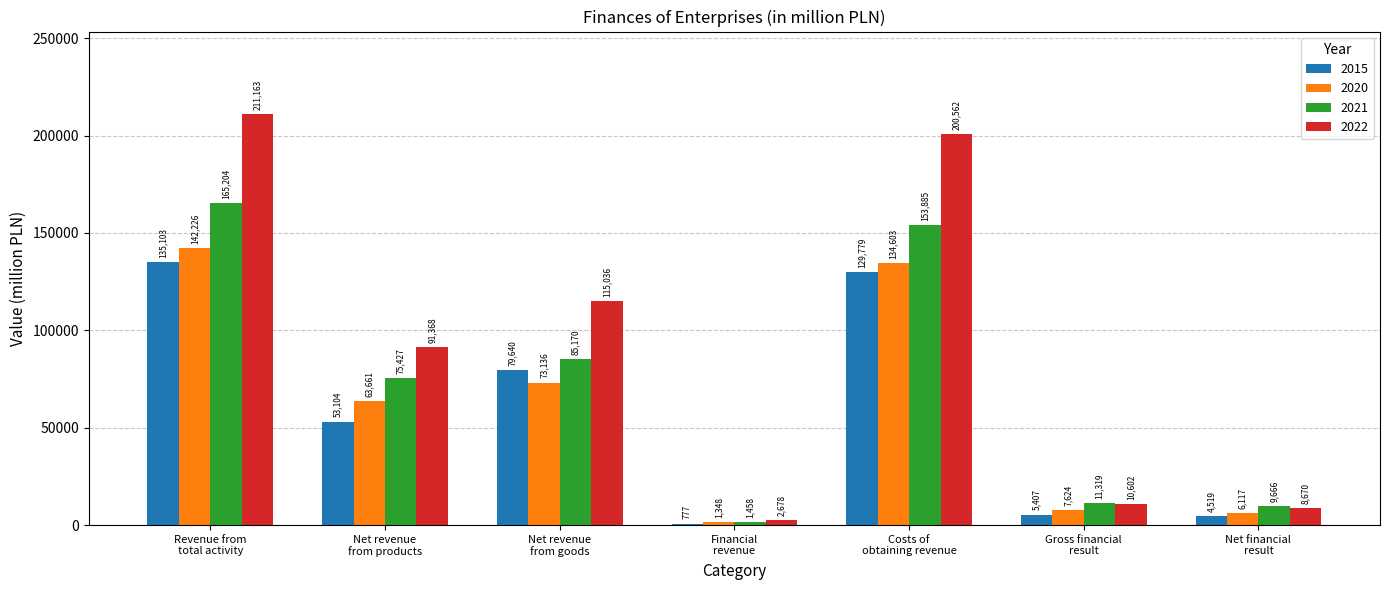

How many bars are there in each group?

4